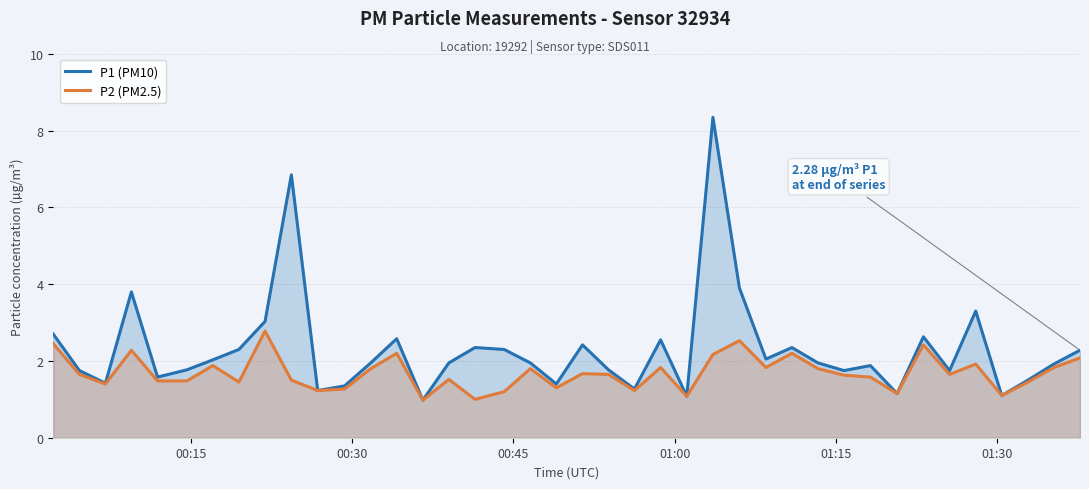

True or false: P2 (PM2.5) and P1 (PM10) intersect in this chart.

False